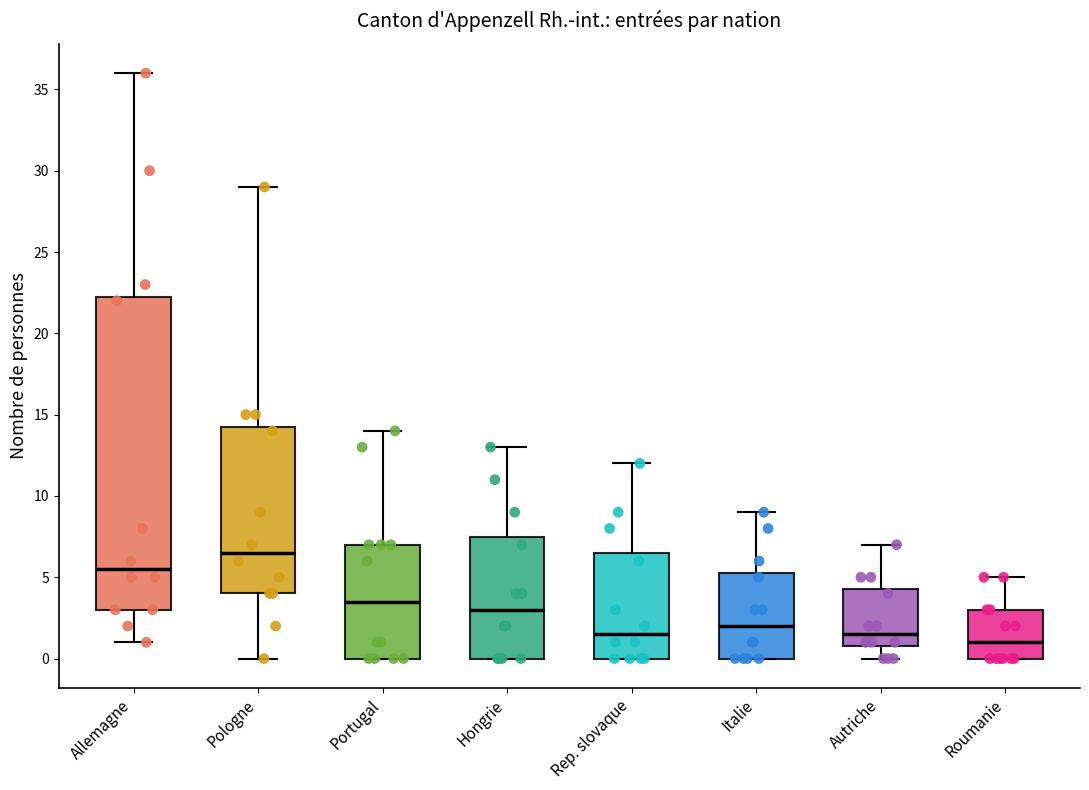

Which box has the lowest median line?

Roumanie